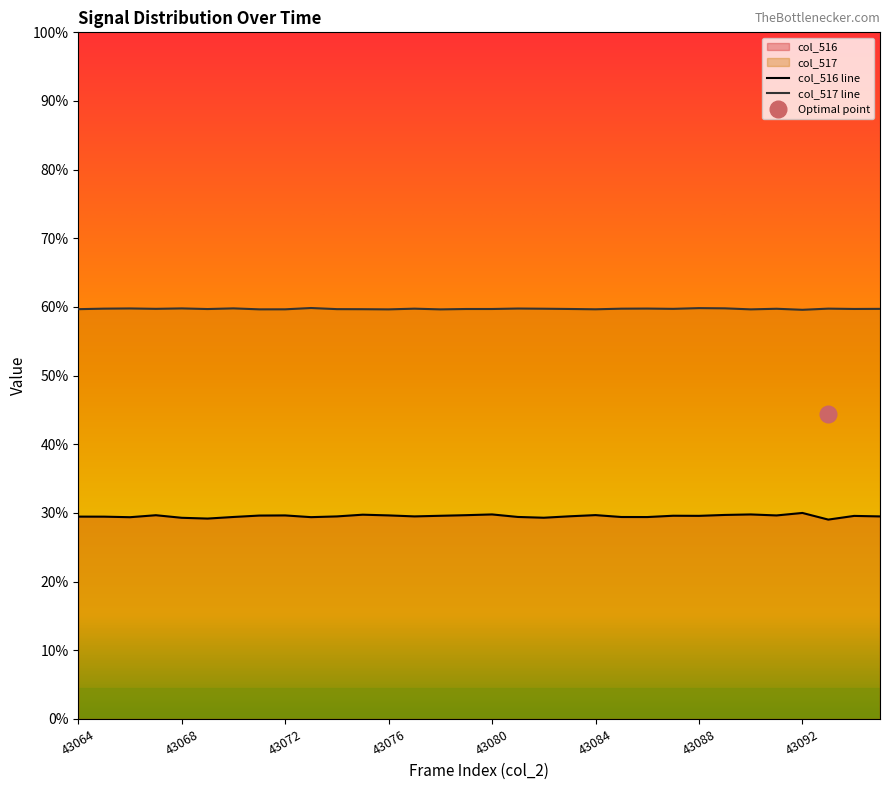

Reading left to right, what are all the values shown in this chart?

col_516: 19313	19309	19257	19446	19201	19127	19279	19414	19427	19262	19333	19497	19429	19334	19393	19451	19522	19281	19207	19344	19457	19276	19272	19397	19386	19473	19521	19426	19663	19029	19381	19333
col_517: 39113	39162	39181	39144	39185	39125	39188	39096	39099	39223	39116	39110	39093	39160	39093	39129	39129	39173	39155	39131	39101	39159	39170	39143	39212	39192	39094	39151	39053	39163	39132	39142